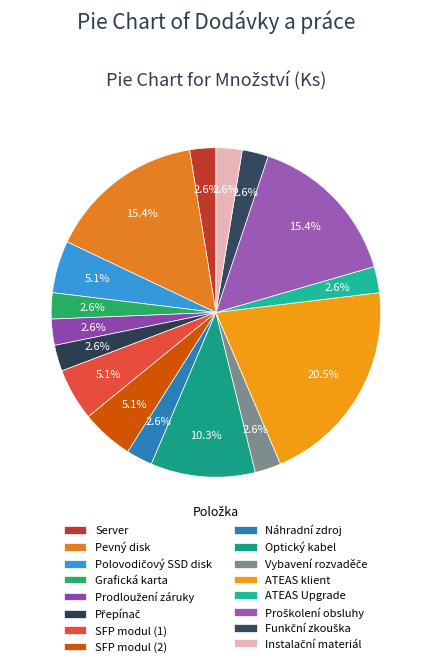

What percentage is the Polovodičový SSD disk slice, to the nearest percent?

5%